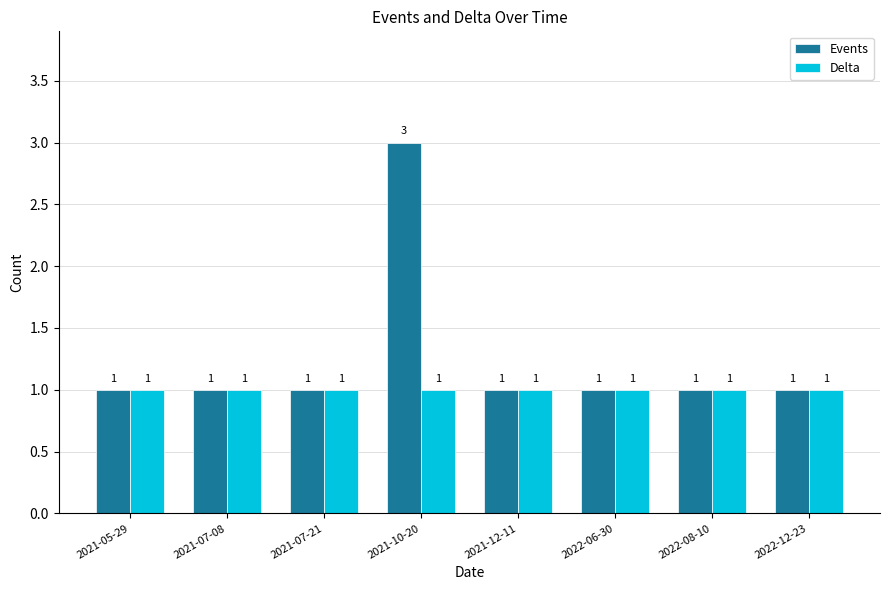

What are all the series names shown in the legend?

Events, Delta